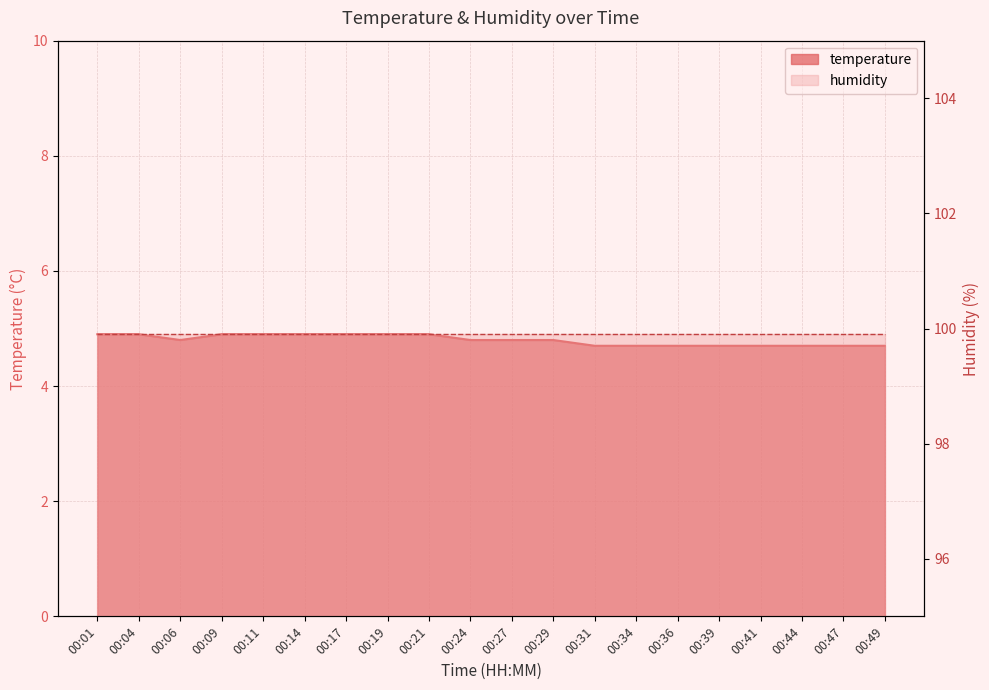

What is the ratio of the value at 00:29 to the value at 00:06?

1.0